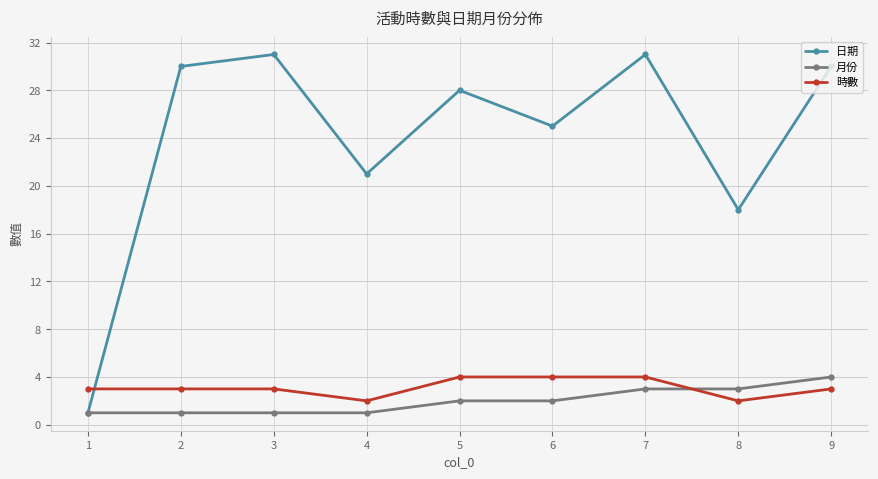

Rank the series at 2 from lowest to highest value.

月份, 時數, 日期